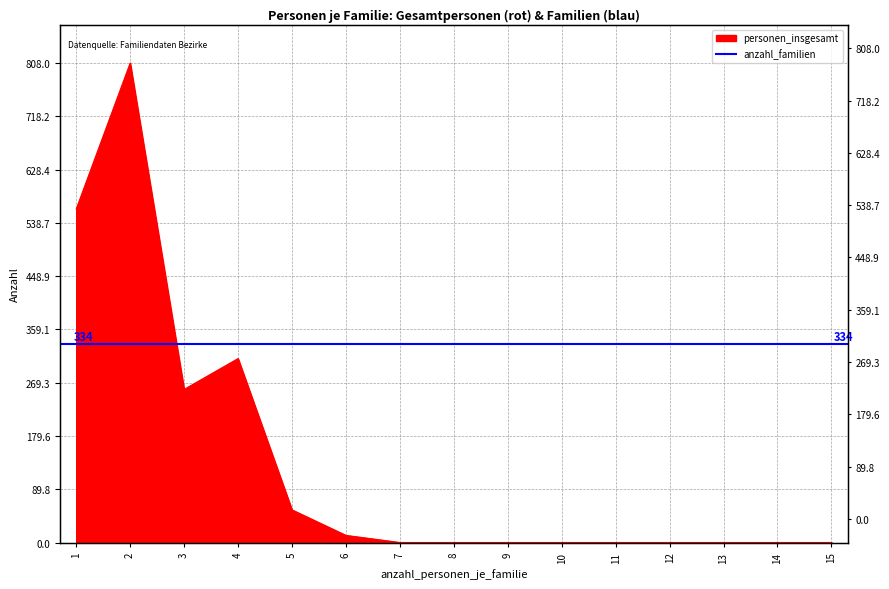

What is the value of the 6th point from the left?

12